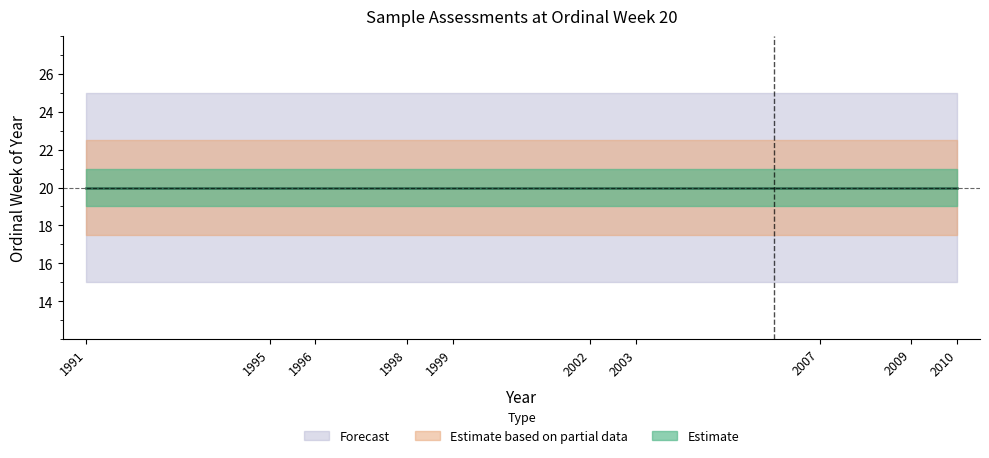

What is the ratio of the value at 1999 to the value at 1995?

1.0